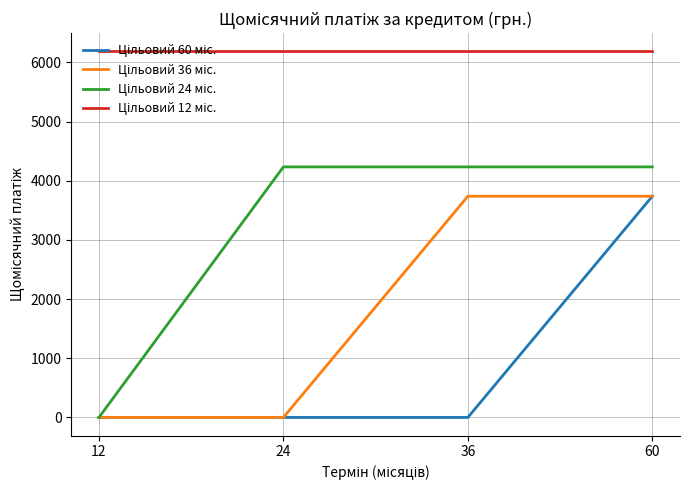

What is the total value across all series at 24?

10420.4